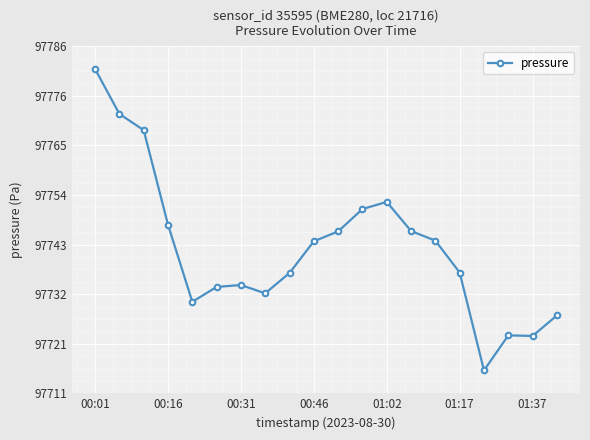

What is the value of the 19th point from the left?

97723.2